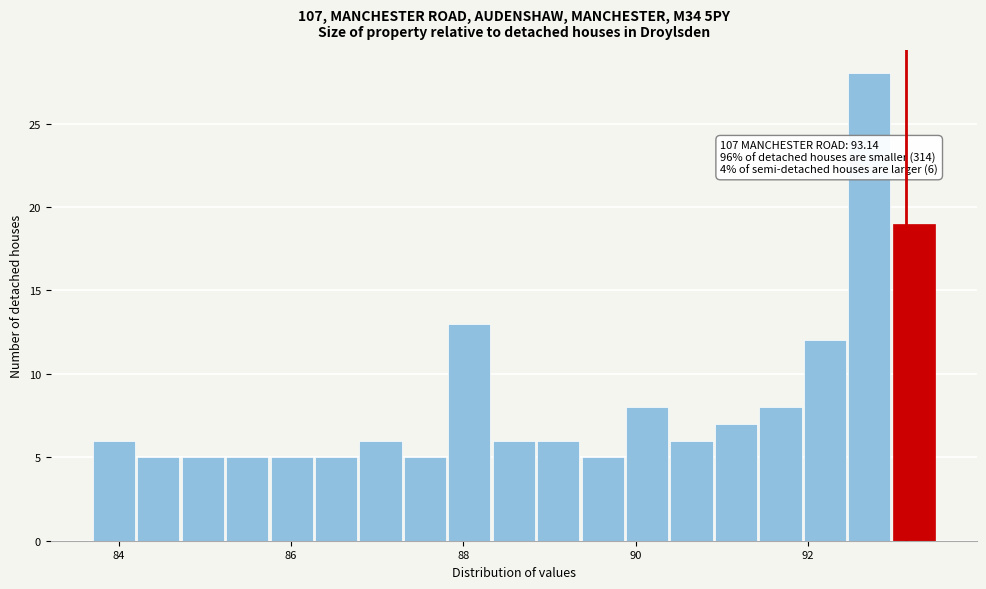

Read against the x-axis, roughly where is the centre of the tallest bar?

92.8